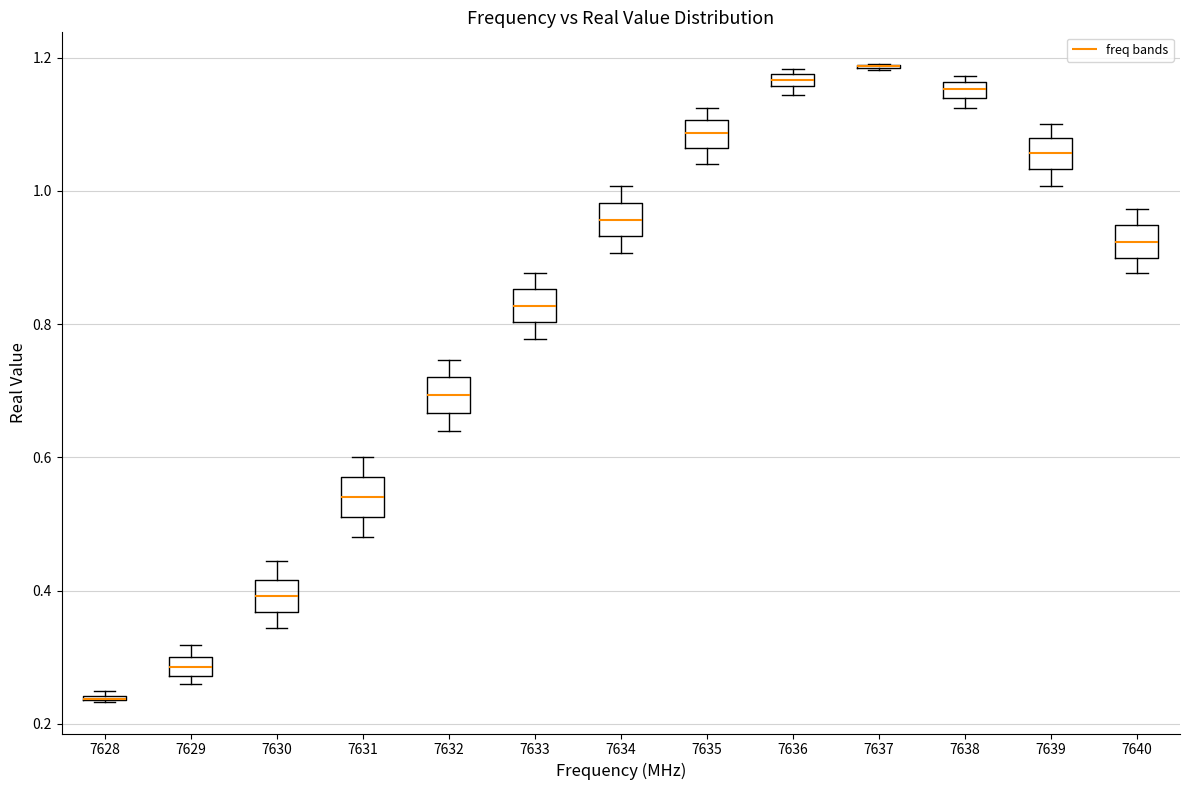

Where is the lower edge of the box at x = 7638 on the y-axis? The values are not printed on the chart, so give them approximately, as read against the axis.

1.14